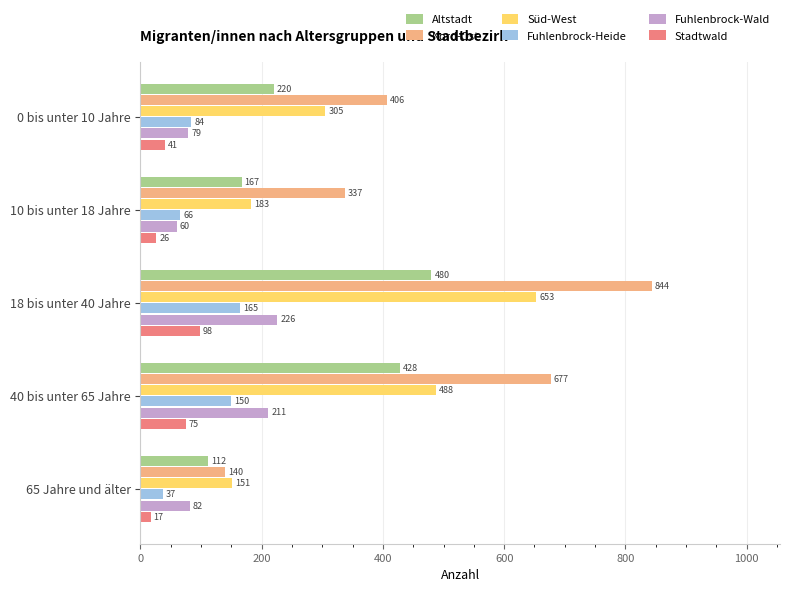

What is the difference between the maximum and minimum values in the Fuhlenbrock-Wald series?

166